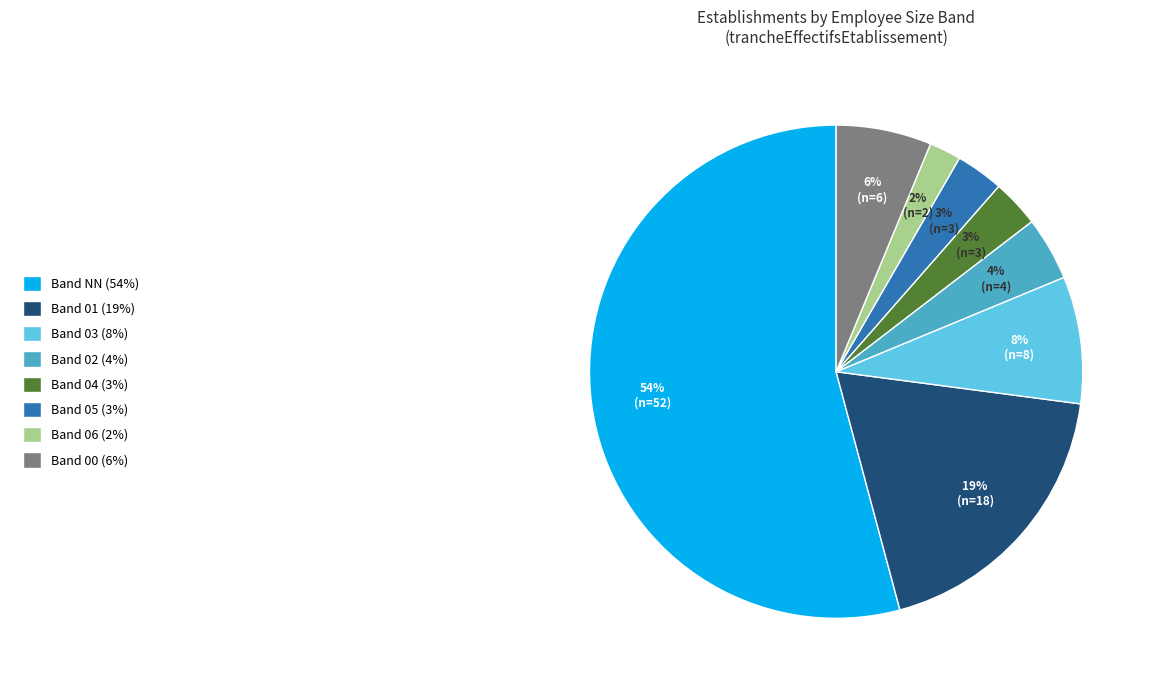

Does any single category account for the majority?

Yes